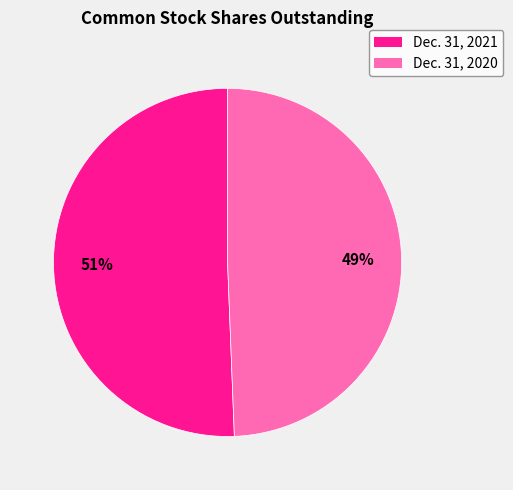

Does Dec. 31, 2020 account for over 50% of the chart?

No